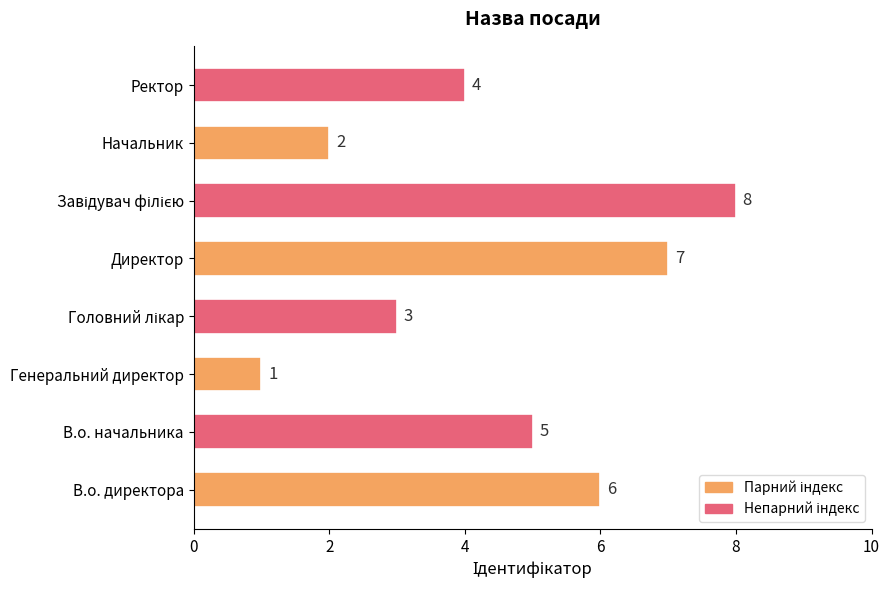

At which category does the chart reach its minimum across all series?

Генеральний директор